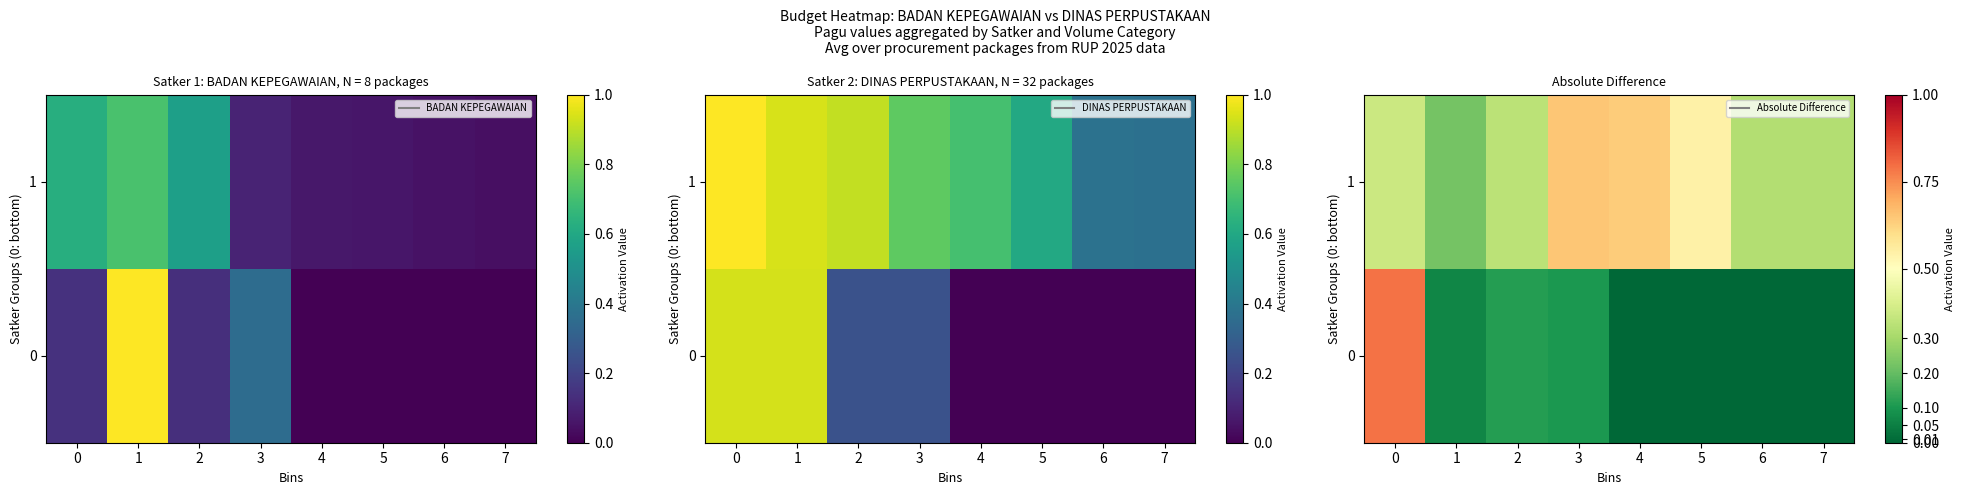

True or false: 1 has a value of 0.5 at 7.

False